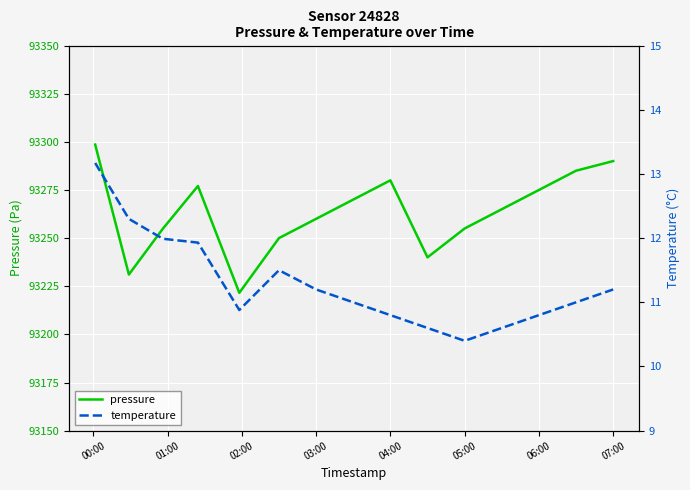

Which series has the largest total across all categories?

pressure